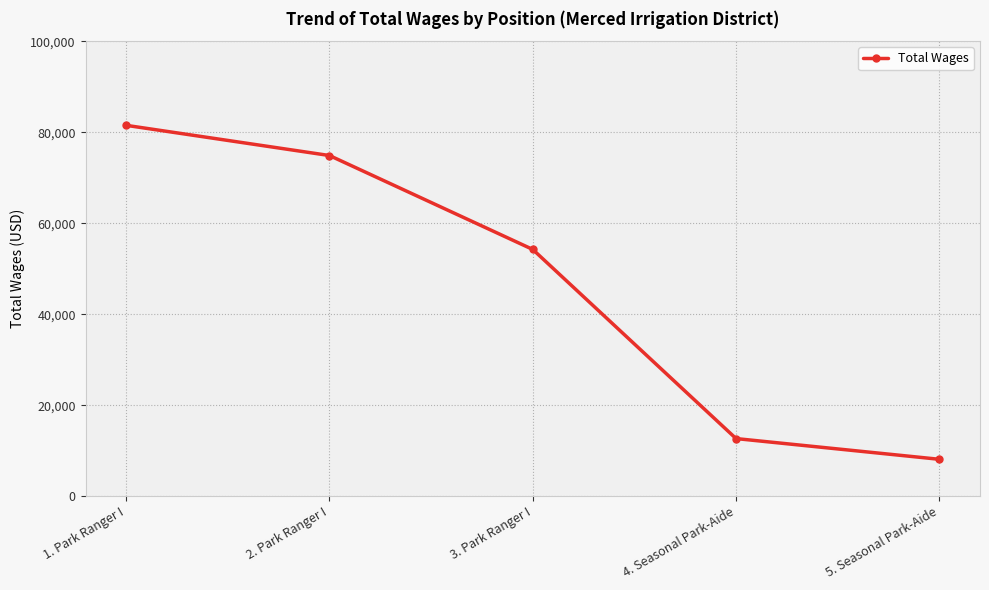

Does the chart display data point markers on the line(s)?

Yes